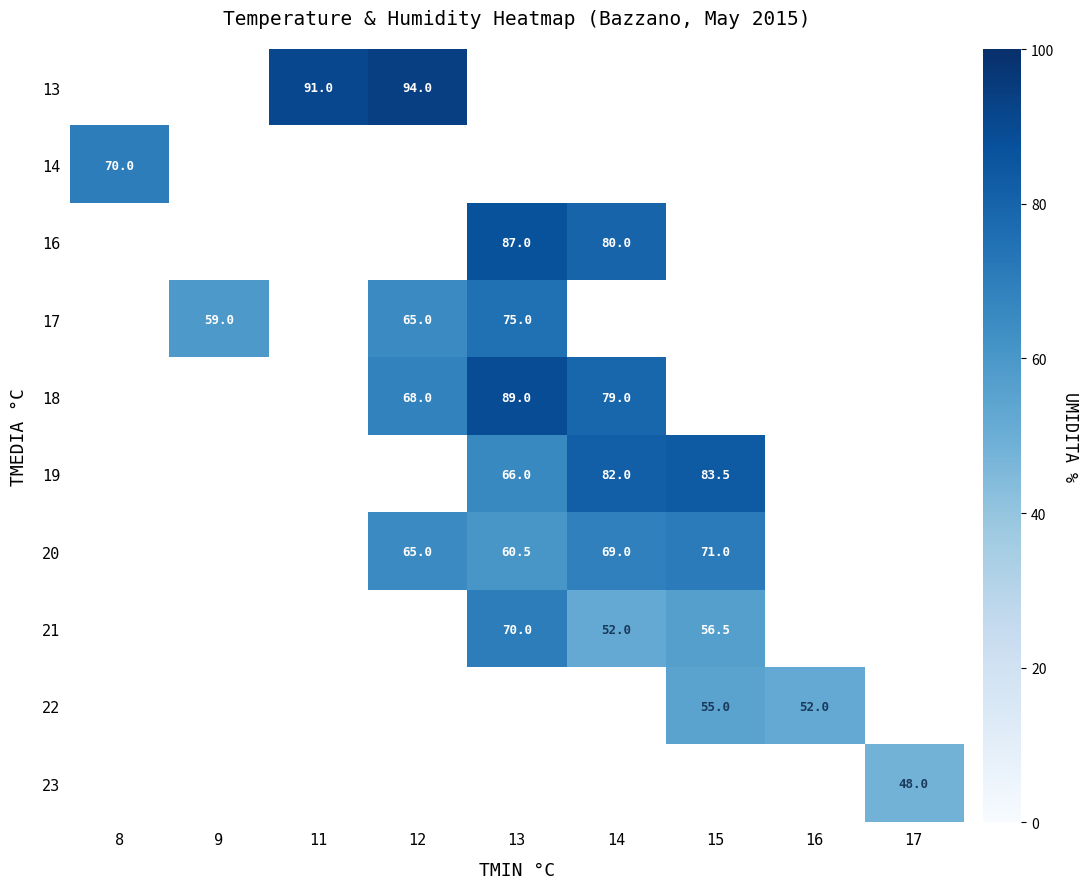

True or false: 20 has a value of 34.5 at 12.

False